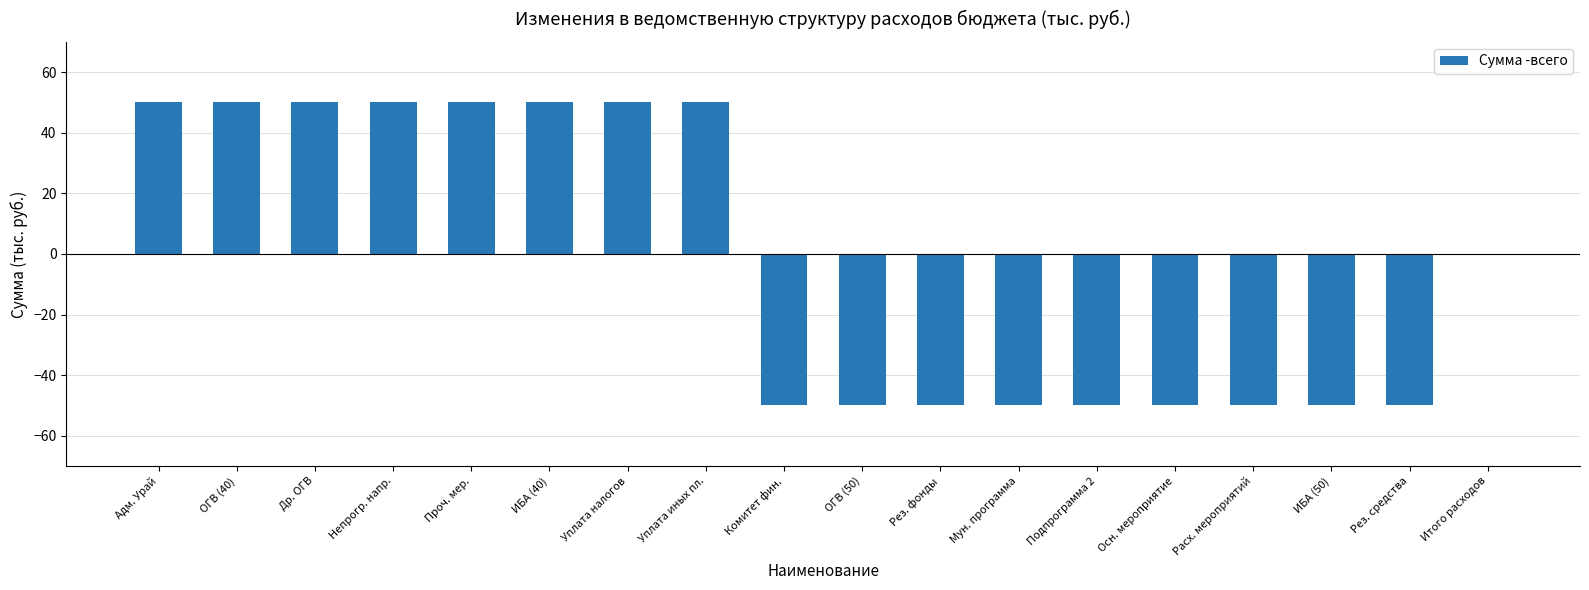

Count the number of data series in this chart.

1